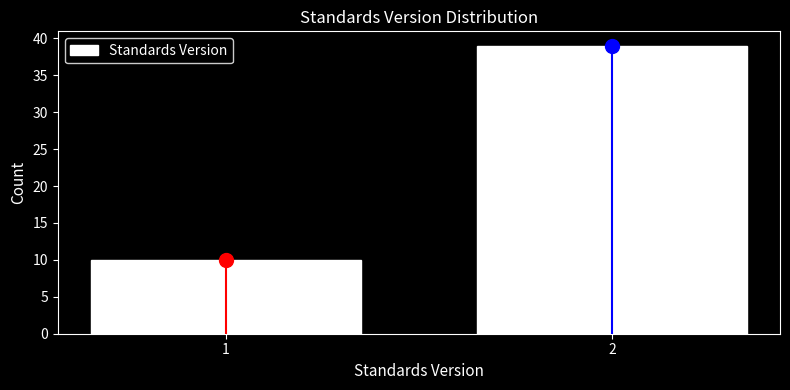

Reading left to right, transcribe all the data shown in this chart.

1=10	2=39